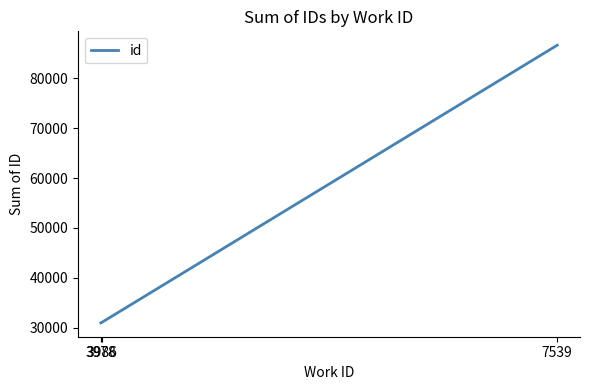

How many values are below 31060?

1